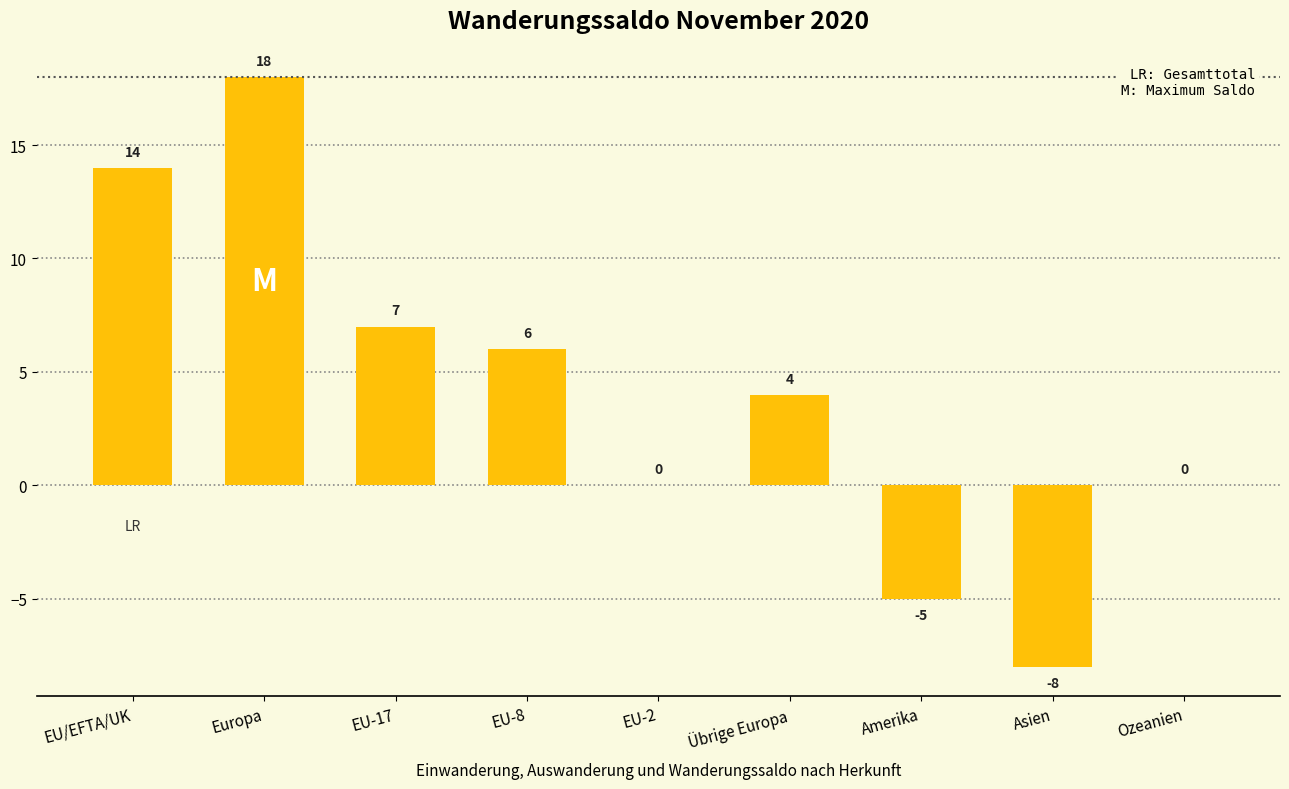

What is the ratio of the value at Übrige Europa to the value at EU-8?

0.7